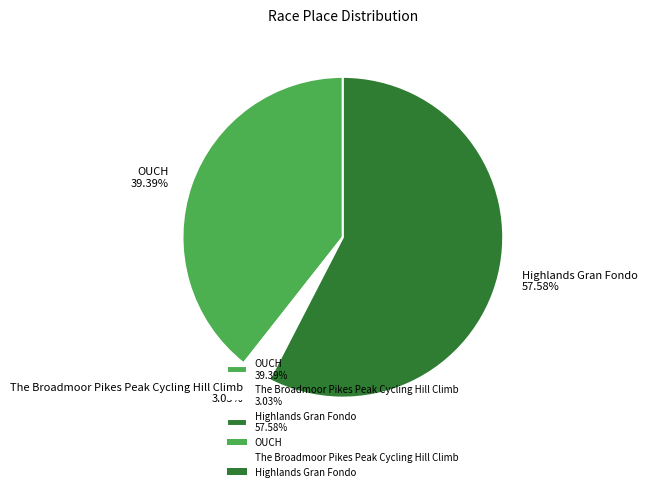

Which category has the biggest portion of the pie?

Highlands Gran Fondo